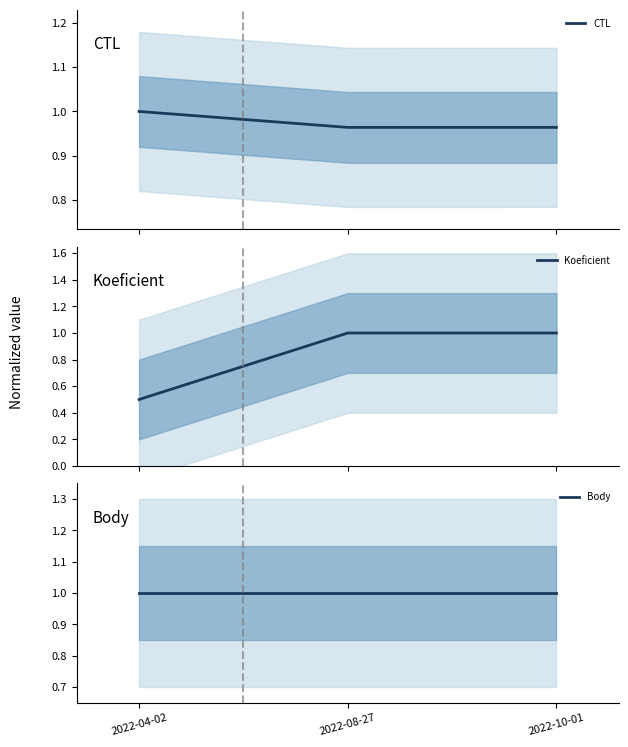

Which series has the largest total across all categories?

Body